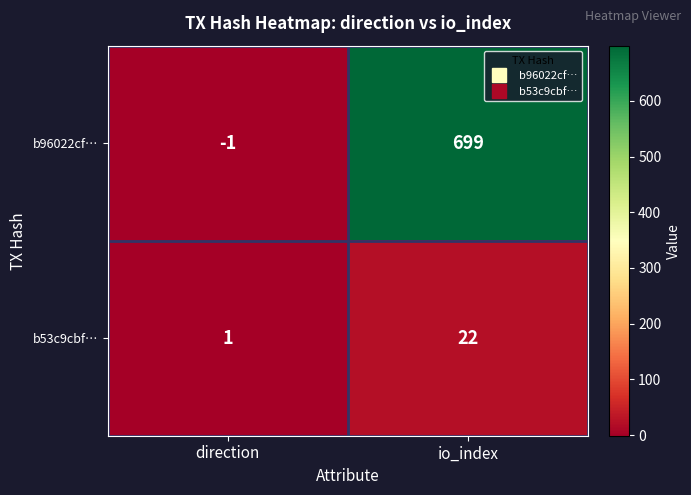

Which series has the widest spread of values?

b96022cf…